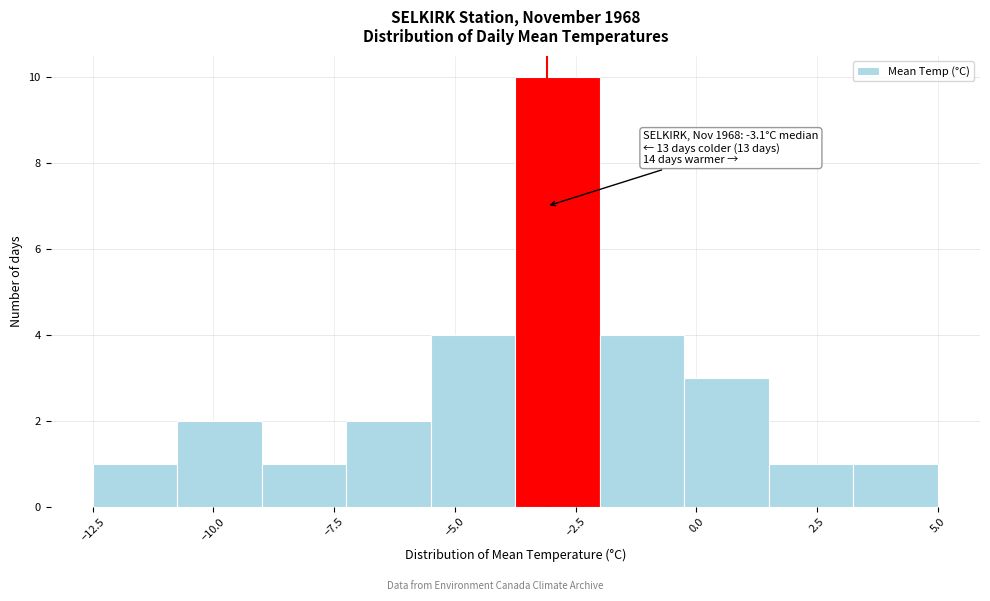

Read against the x-axis, roughly where is the centre of the tallest bar?

-3.0